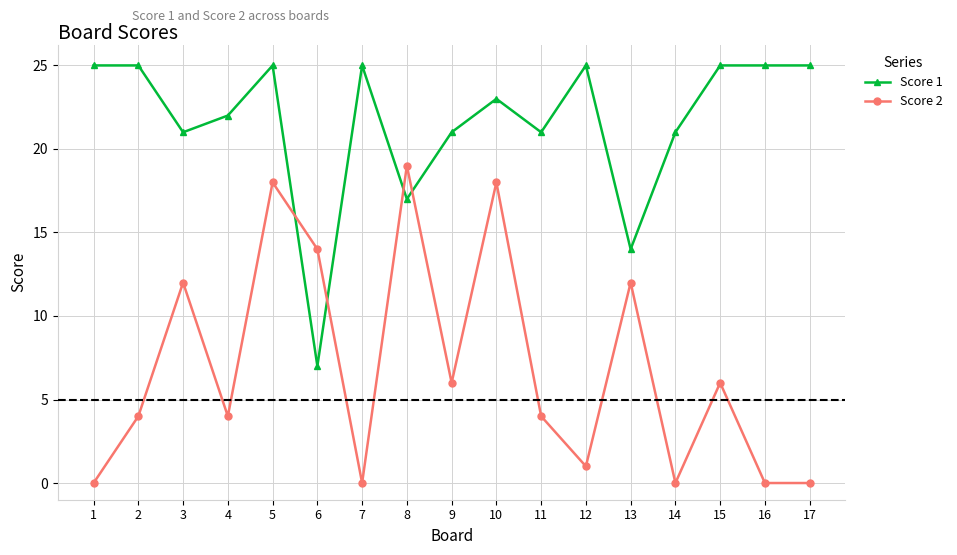

What is the lowest value of the Score 1 series?

7